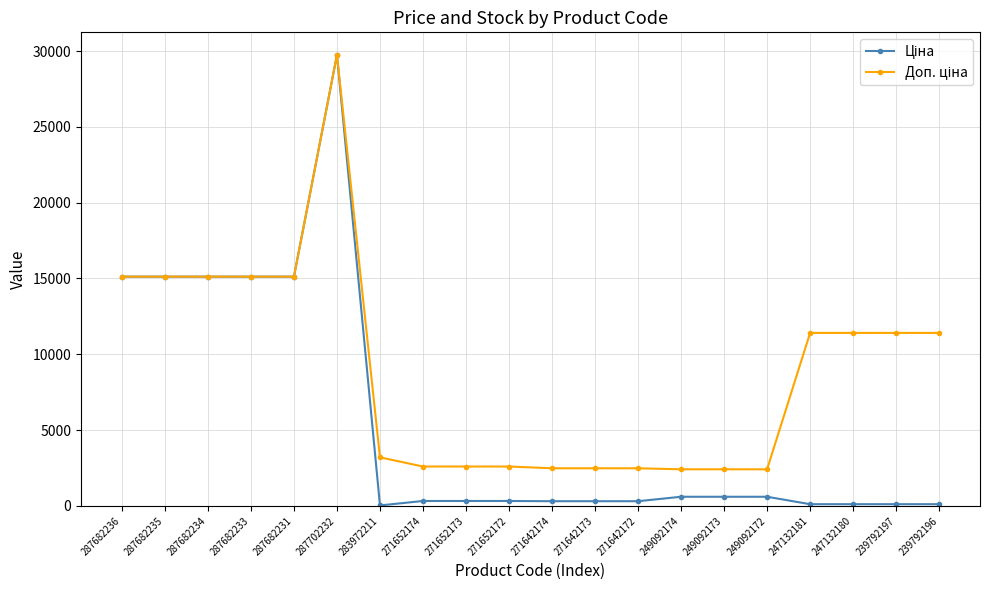

At how many categories does at least one series exceed 7979?

10